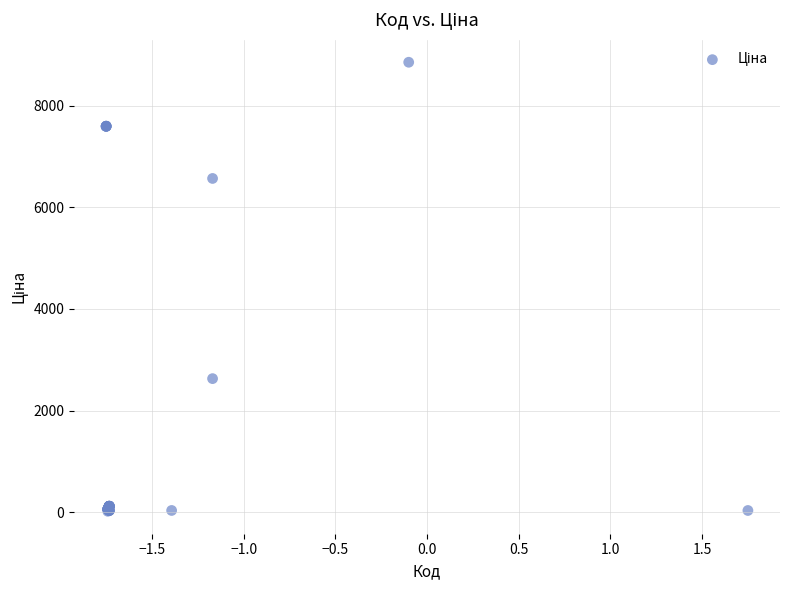

What Y value in the scatter plot is closest to 4436?

2627.5